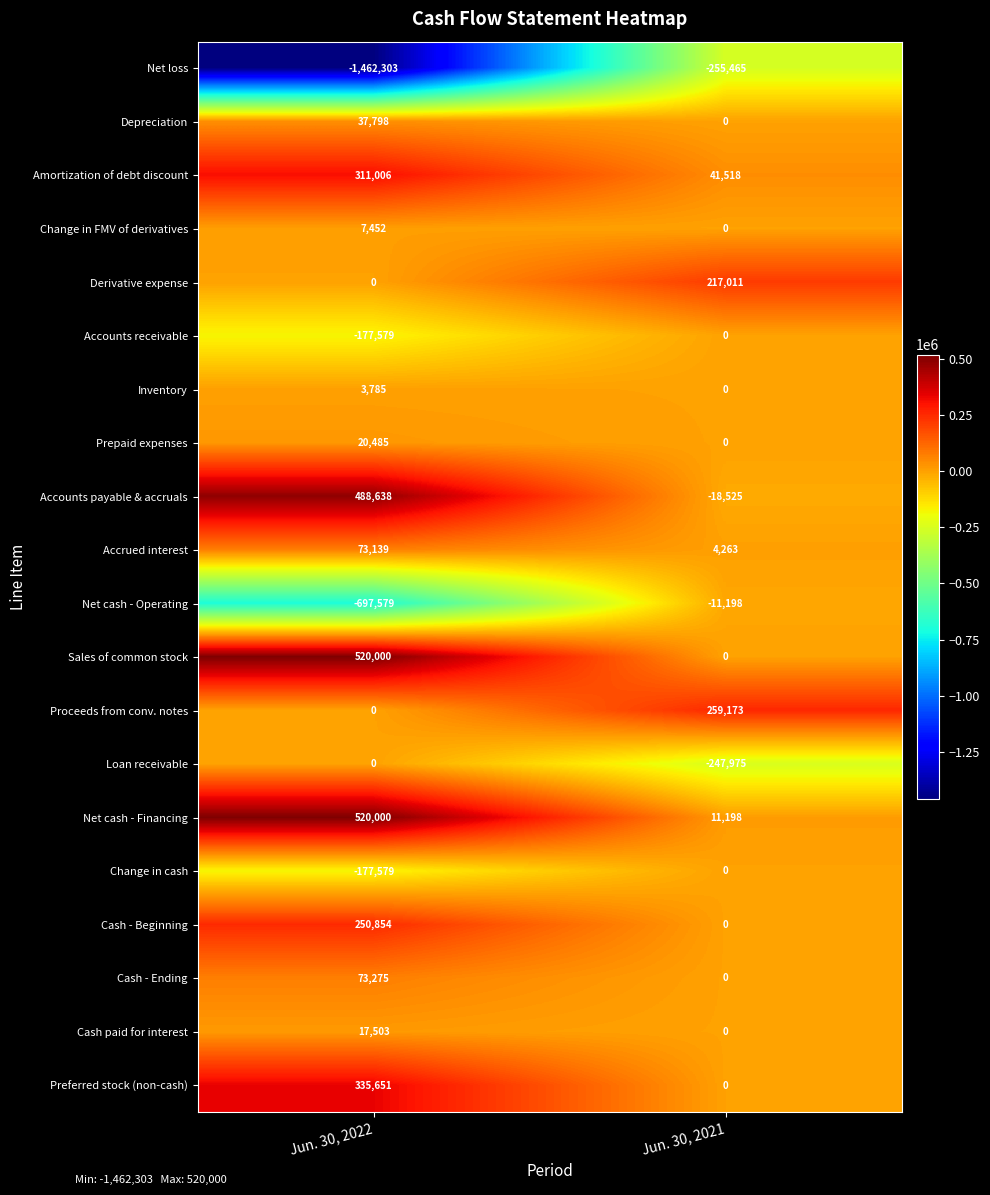

Is it true that Accrued interest equals 4263 at Jun. 30, 2021?

True